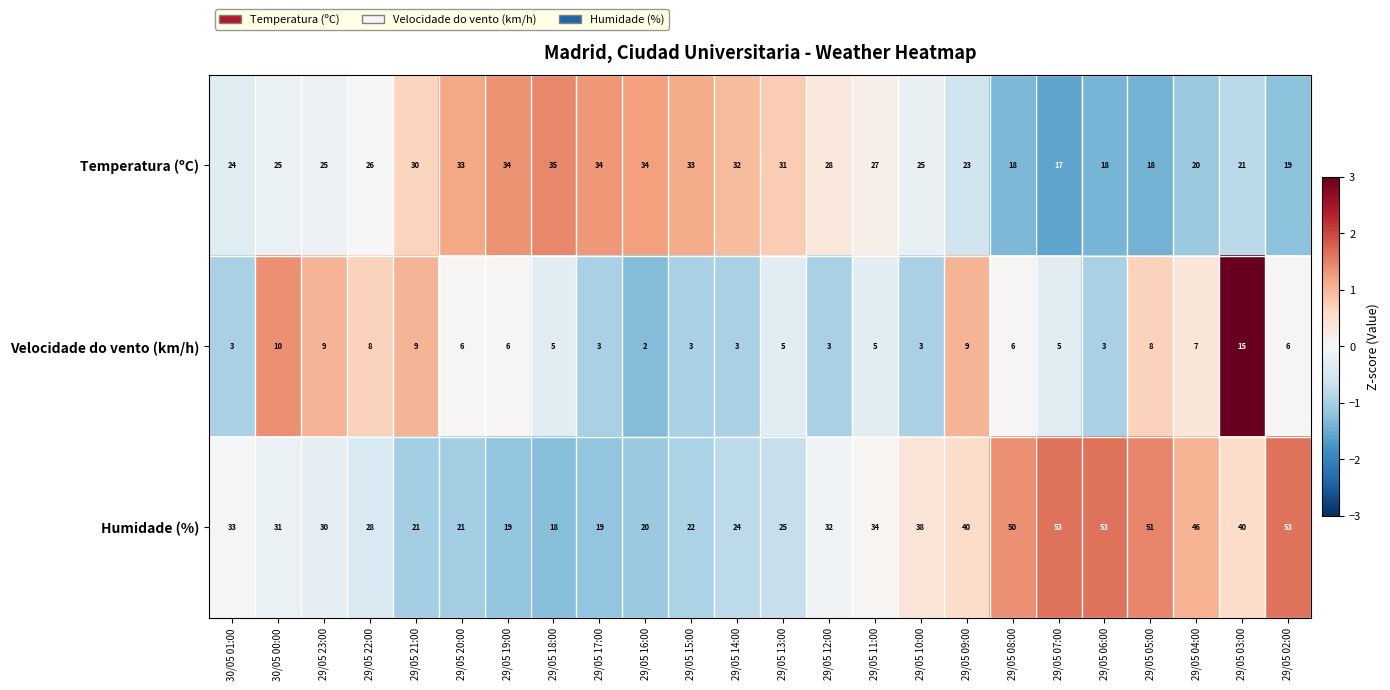

What is the total value across all series at 29/05 23:00?

64